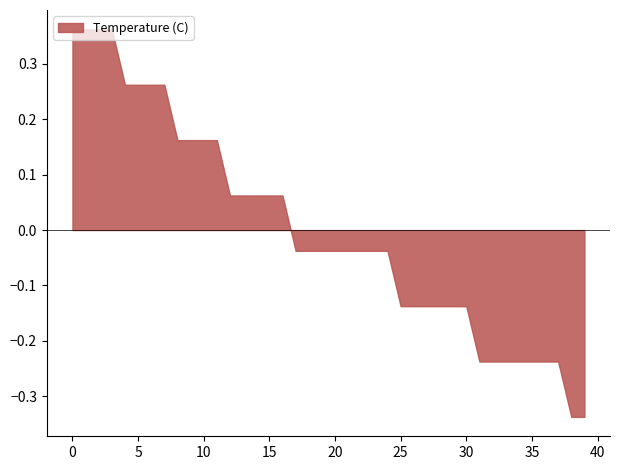

What is the change in value from 2 to 10?

-0.2